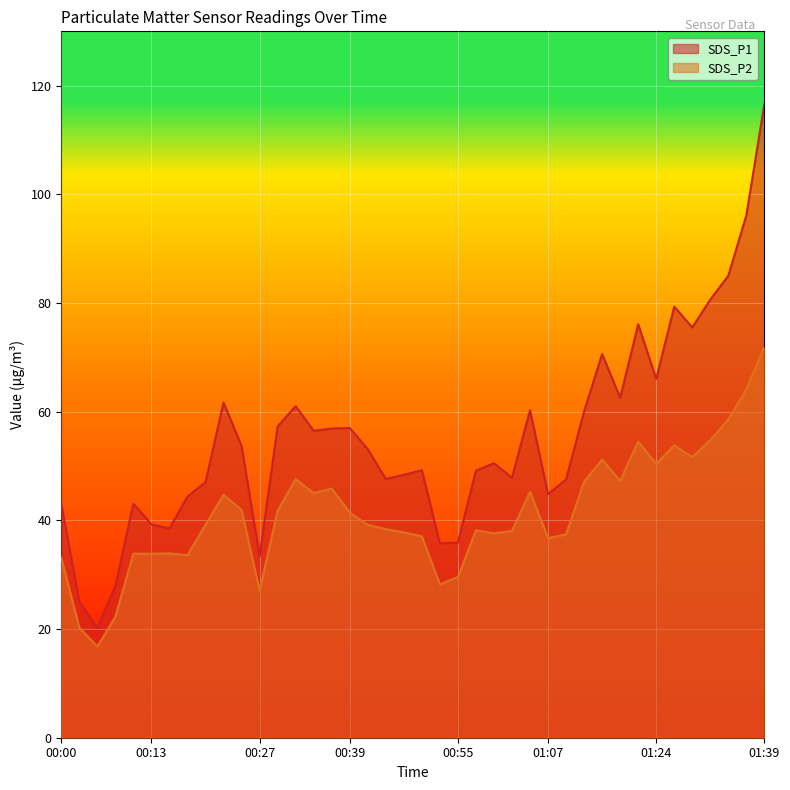

Does the chart display data point markers on the line(s)?

No